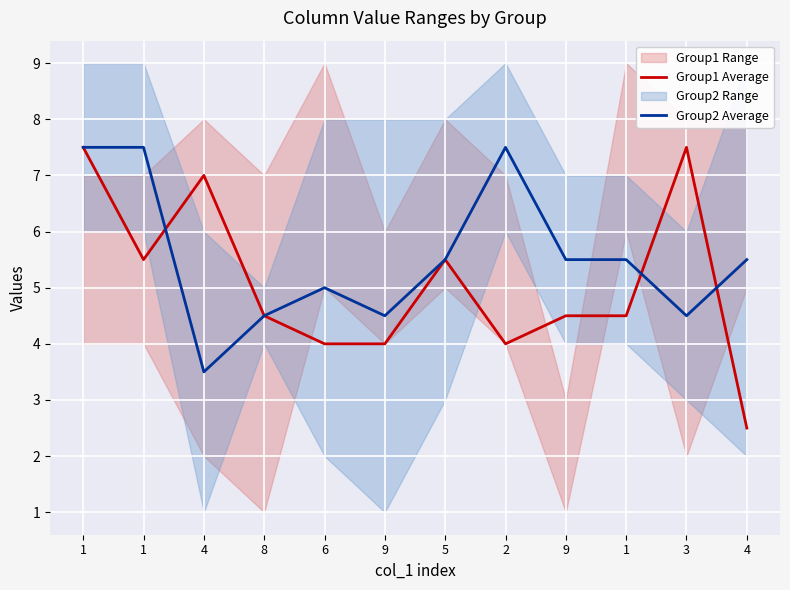

At which label does Group1 Average reach its peak?

1